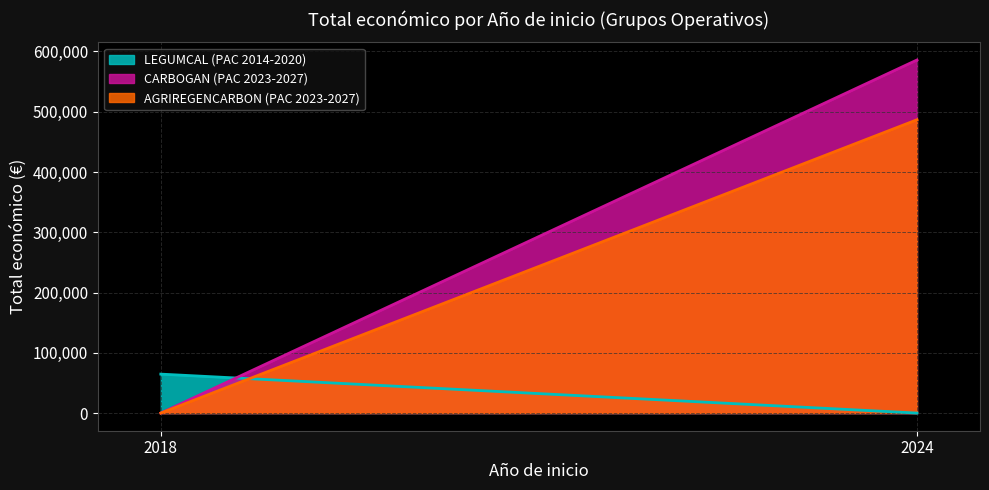

Which label corresponds to the largest value in the chart?

2024